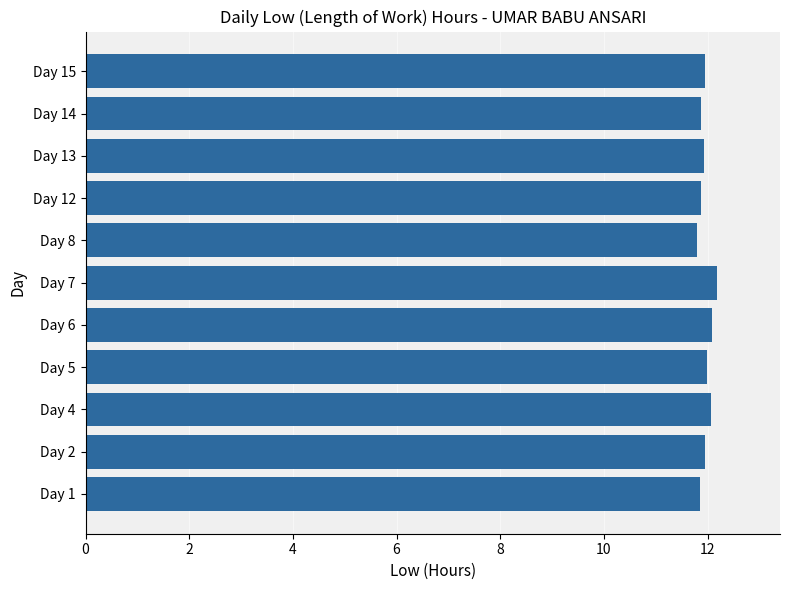

What is the maximum value shown in the chart?

12.2